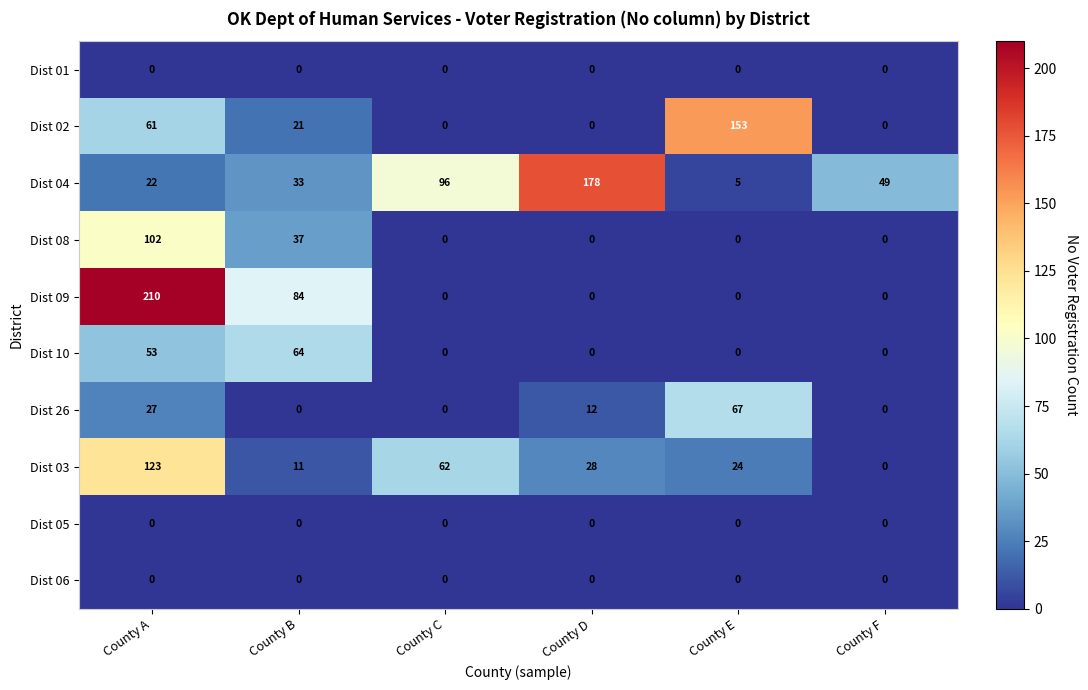

Count the number of categories in the chart.

6